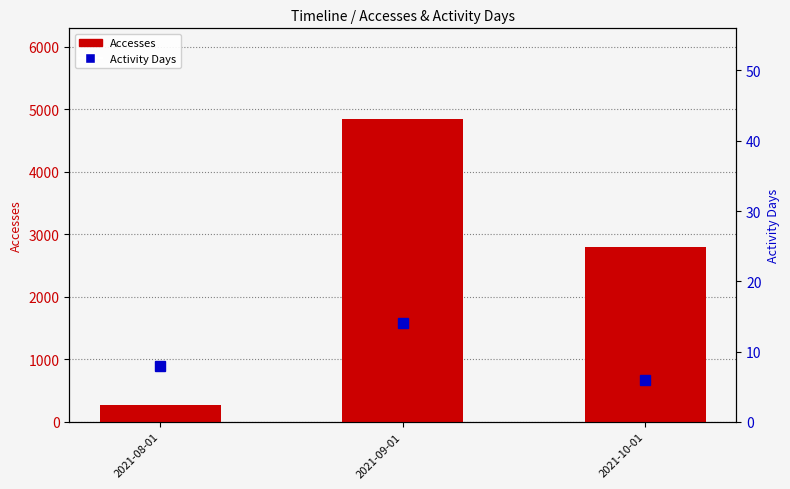

At which category is the sum across all series the highest?

2021-09-01